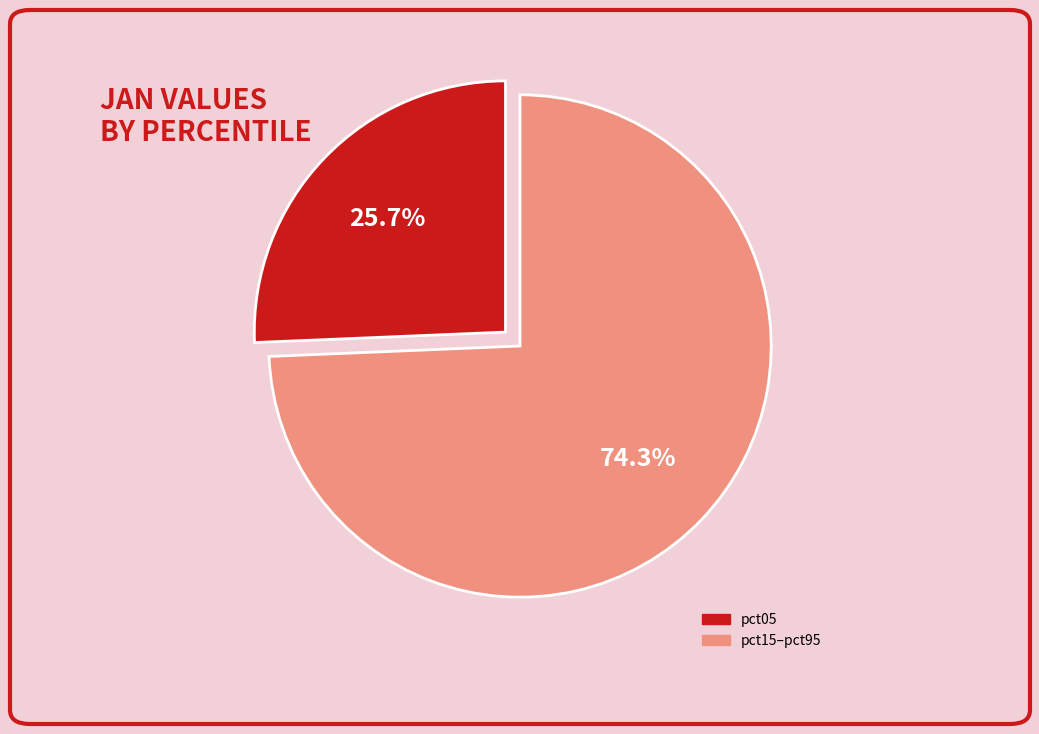

Does any single category account for the majority?

Yes